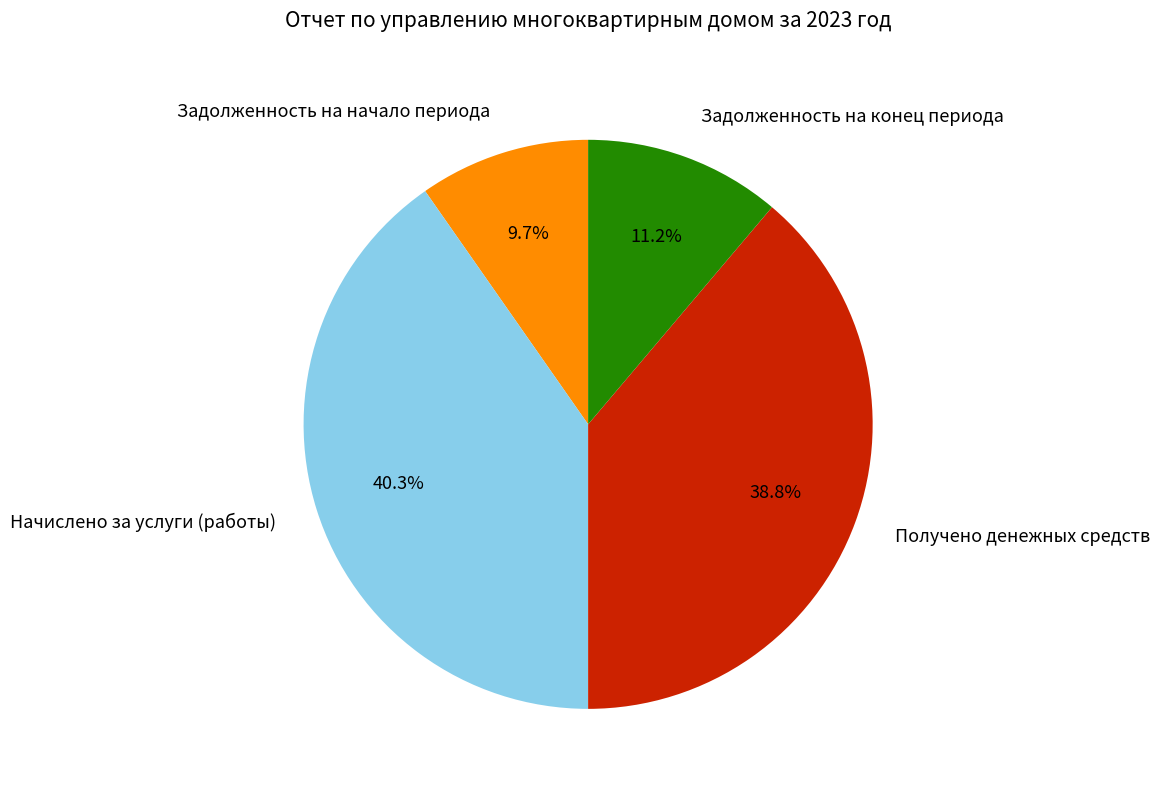

To the nearest percent, what is the combined percentage of Задолженность на конец периода and Задолженность на начало периода?

21%